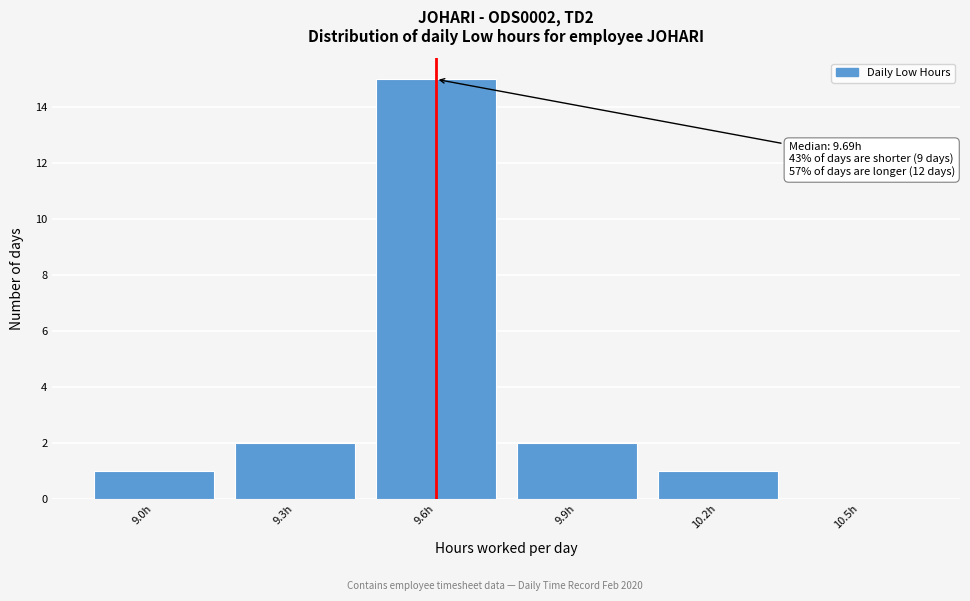

Reading right to left, extract all data points from this chart.

10.5h=0	10.2h=1	9.9h=2	9.6h=15	9.3h=2	9.0h=1